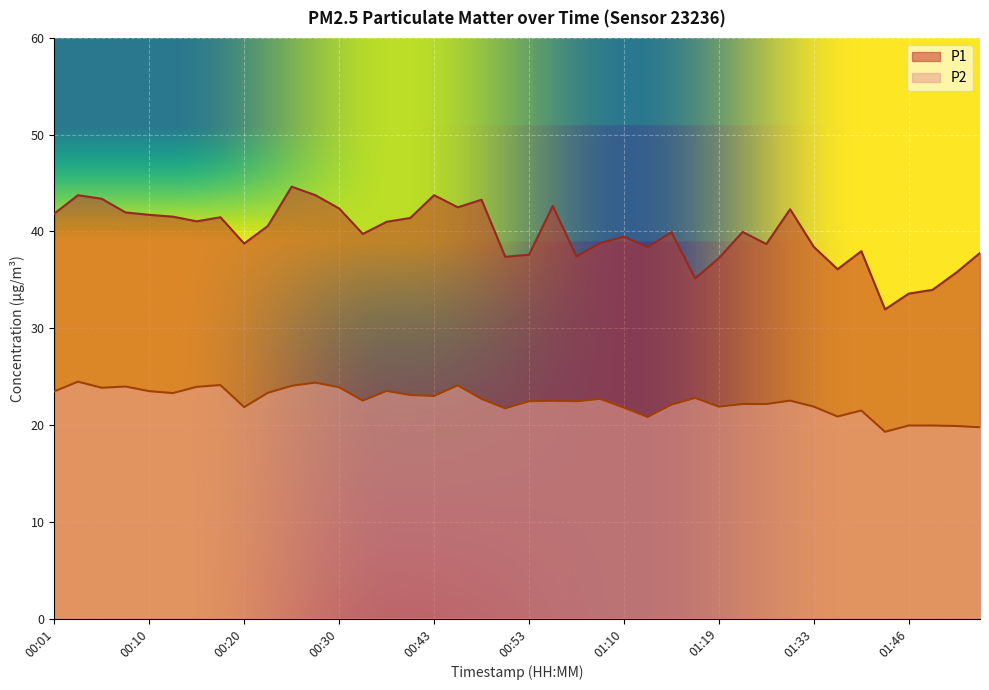

What is the total value across all series at 00:25?

68.7